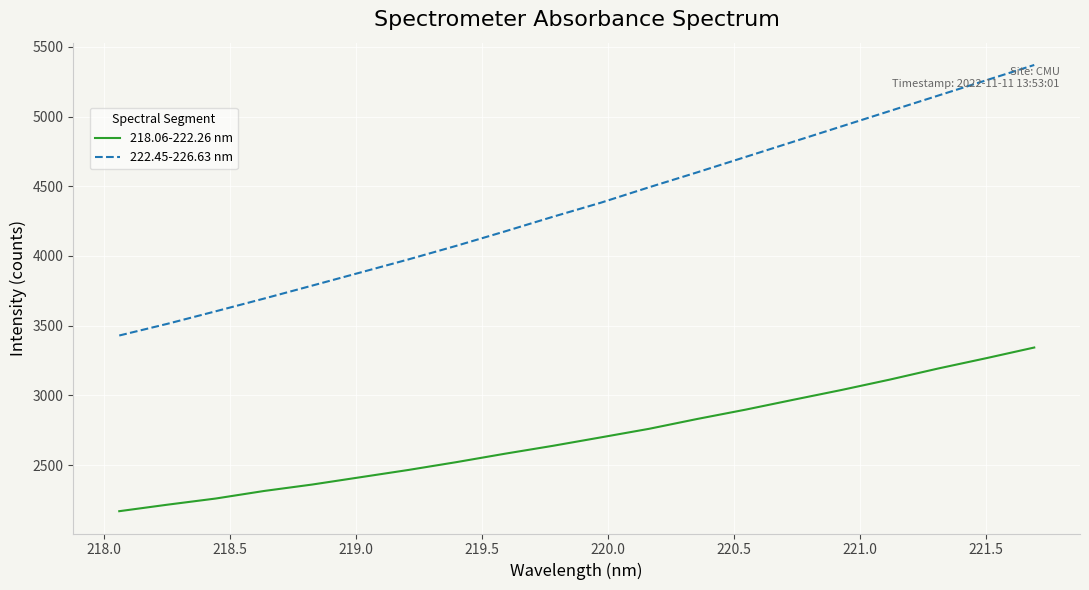

True or false: 218.06-222.26 nm and 222.45-226.63 nm intersect in this chart.

False